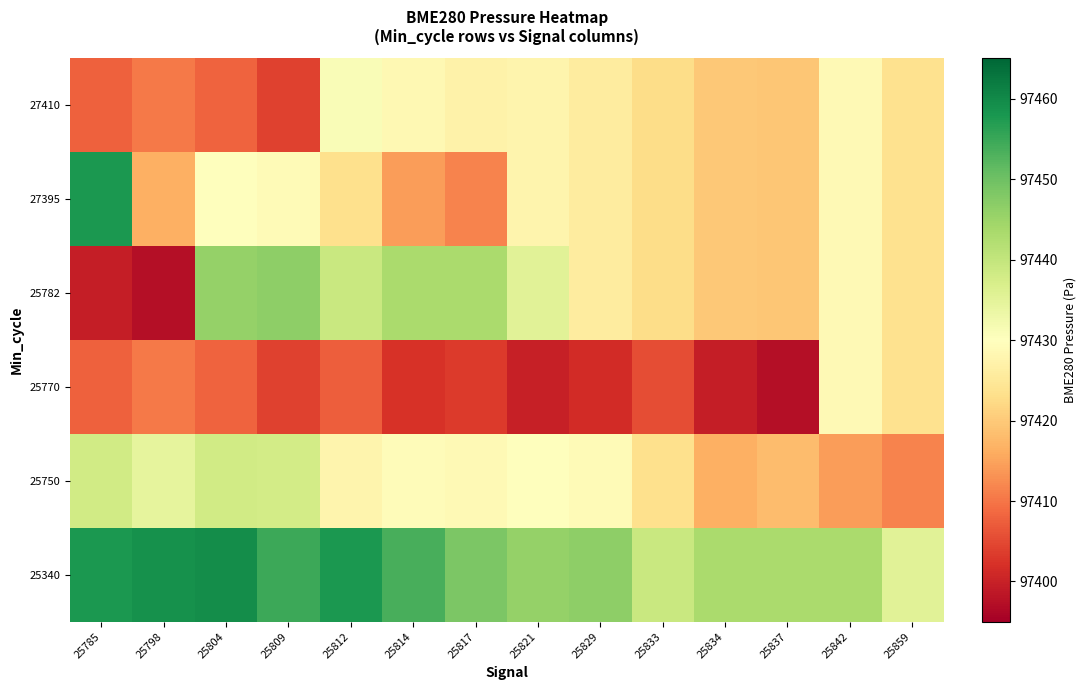

Between 25814 and 25812, which is larger?

25812